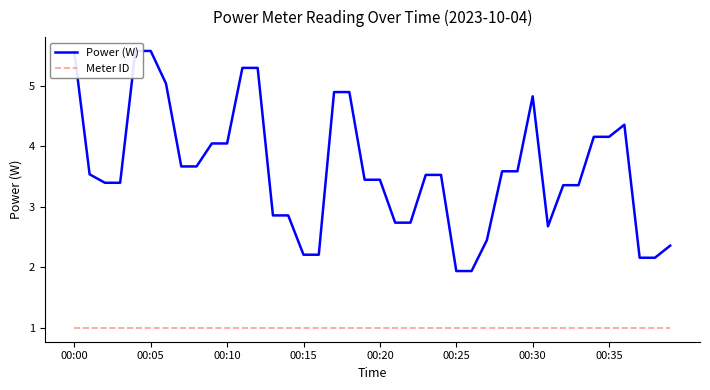

Which series changed the most between 00:10 and 13?

Power (W)